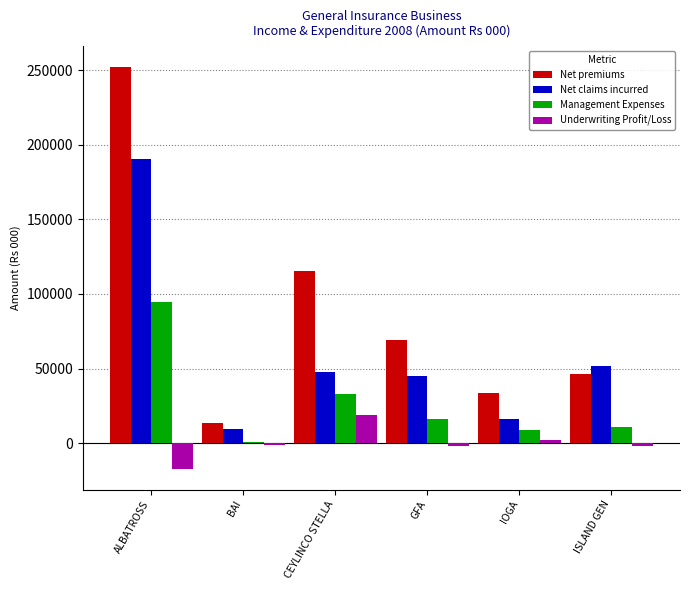

True or false: Underwriting Profit/Loss has a value of -17682 at ALBATROSS.

True